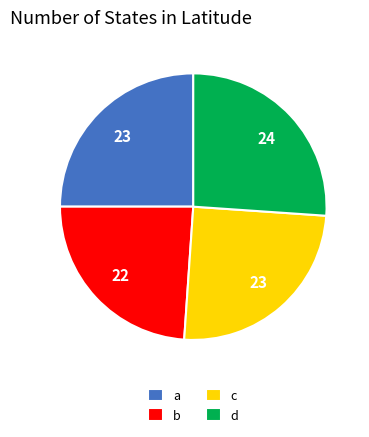

Is it true that c is 10% of the pie?

False